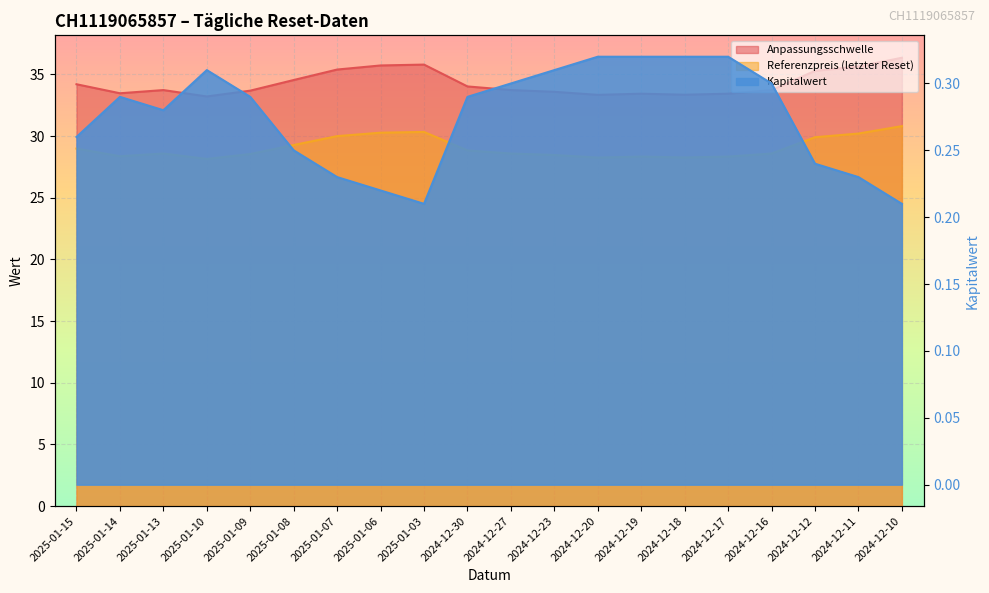

What is the value of the Anpassungsschwelle point at the 7th from the left?

35.4